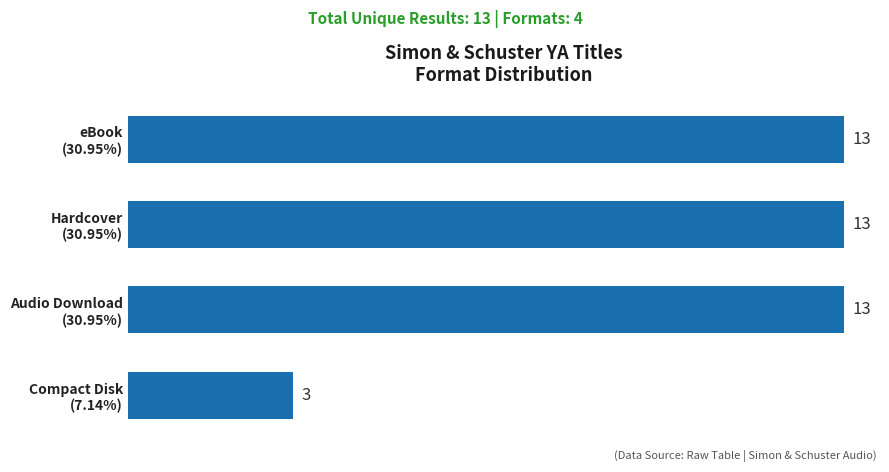

Reading top to bottom, what are all the values shown in this chart?

13	13	13	3